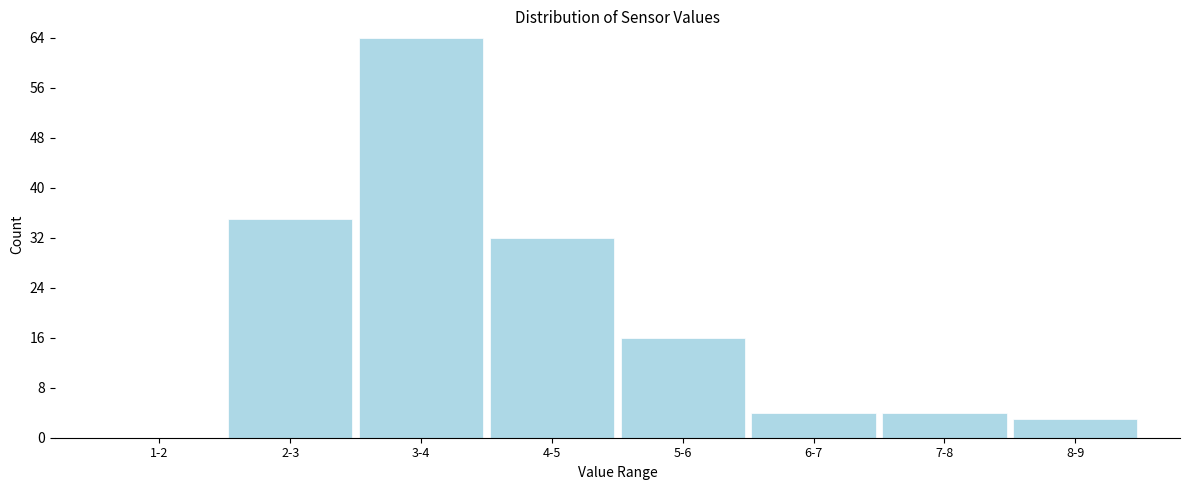

Reading left to right, what are all the values shown in this chart?

1-2=0	2-3=35	3-4=64	4-5=32	5-6=16	6-7=4	7-8=4	8-9=3